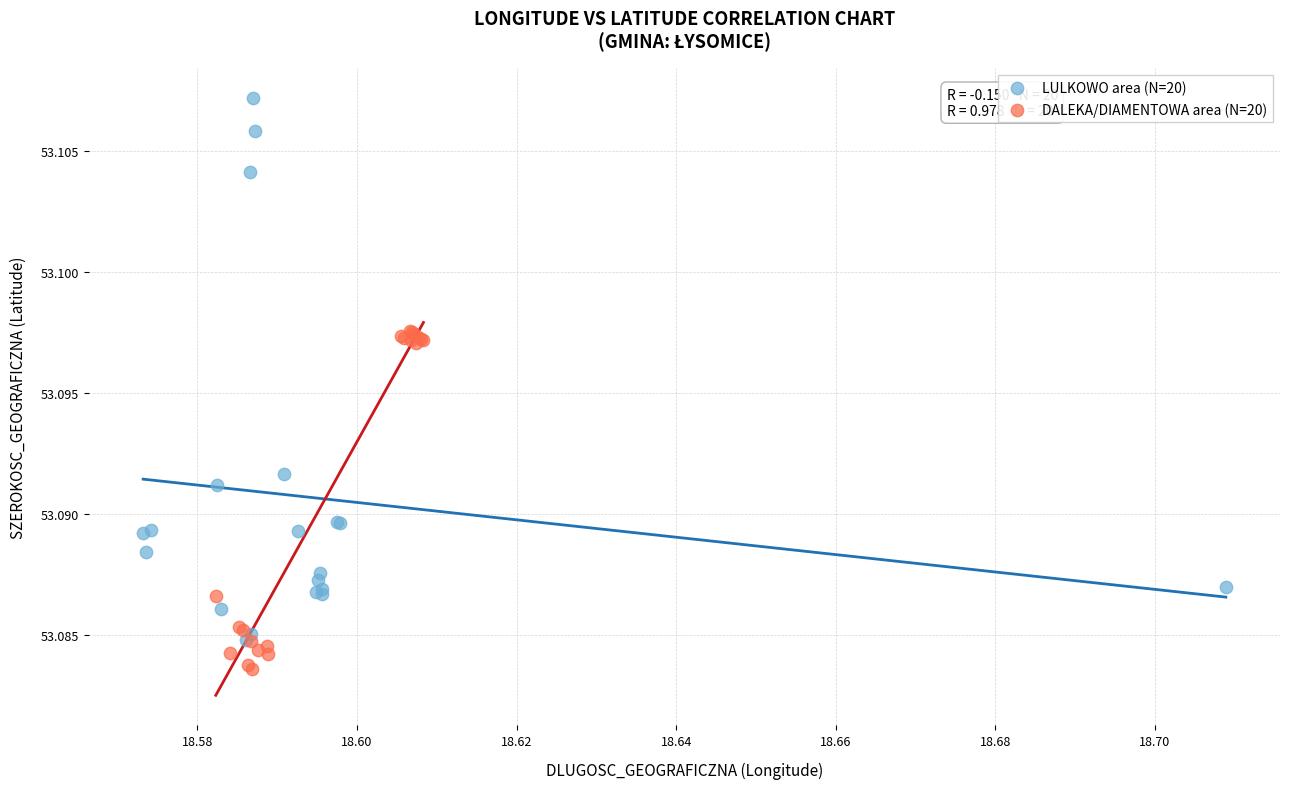

Which series contains the highest Y value?

LULKOWO area (N=20)